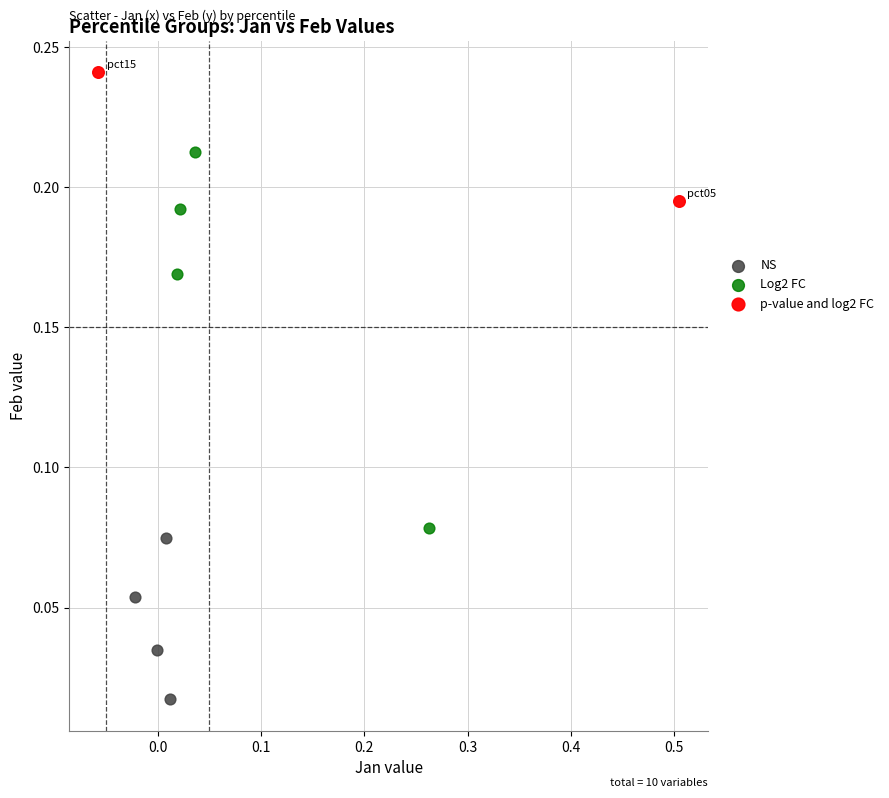

What are all the series names shown in the legend?

NS, Log2 FC, p-value and log2 FC